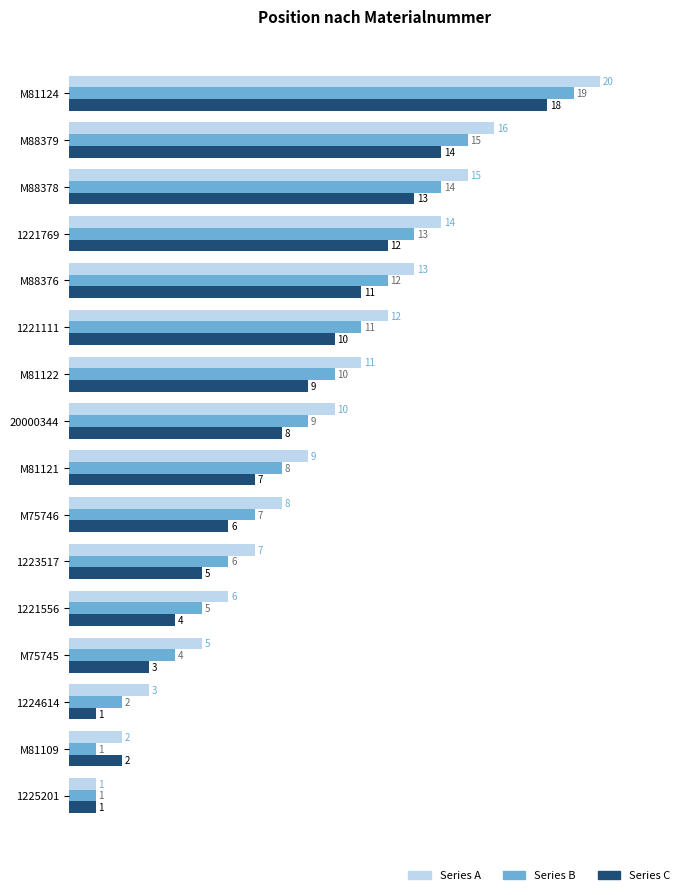

The Series C series shows 16 at 1221111. True or false?

False